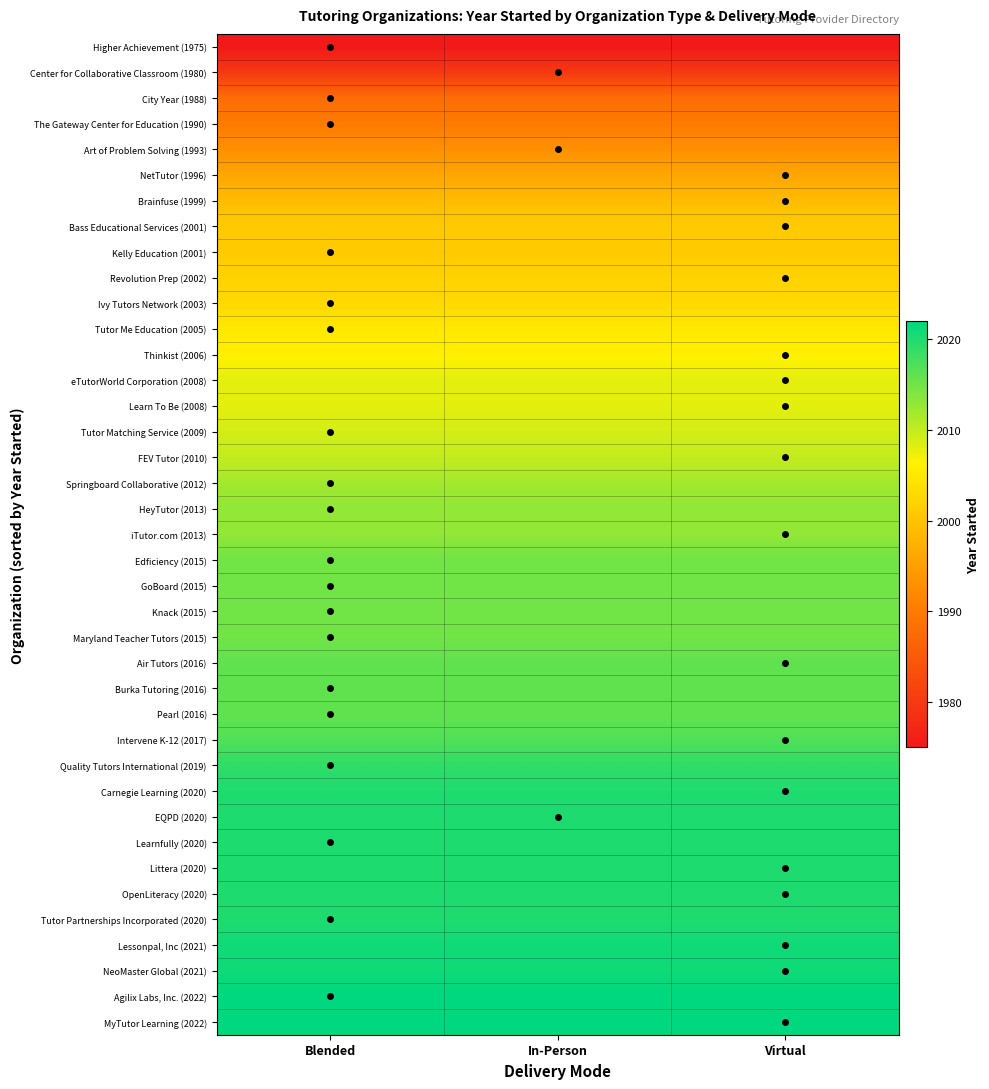

Count the number of categories in the chart.

3